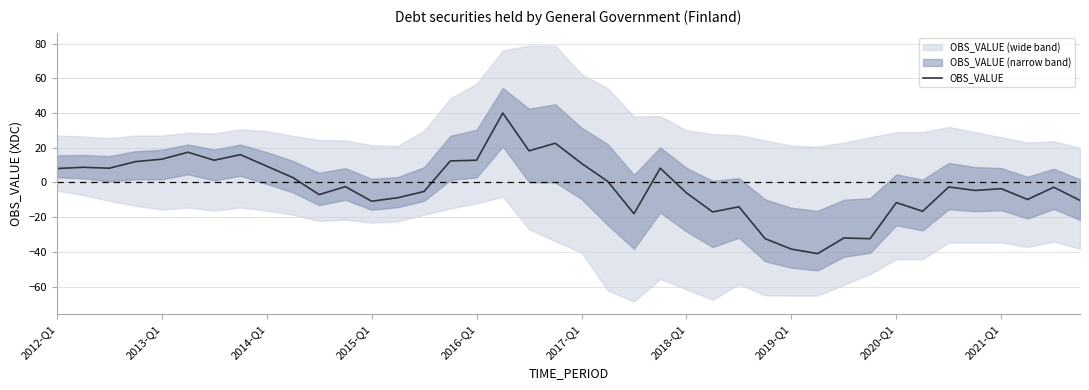

Reading left to right, list all the values displayed in this chart.

8.0	8.8	8.2	12.0	13.4	17.4	12.8	16.0	9.4	2.8	-7.0	-2.4	-10.8	-8.8	-5.2	12.4	12.8	40.0	18.2	22.6	11.0	0.6	-18.0	8.2	-6.0	-17.0	-14.0	-32.4	-38.4	-41.0	-32.0	-32.4	-11.6	-16.6	-2.6	-4.6	-3.6	-9.8	-2.8	-10.3